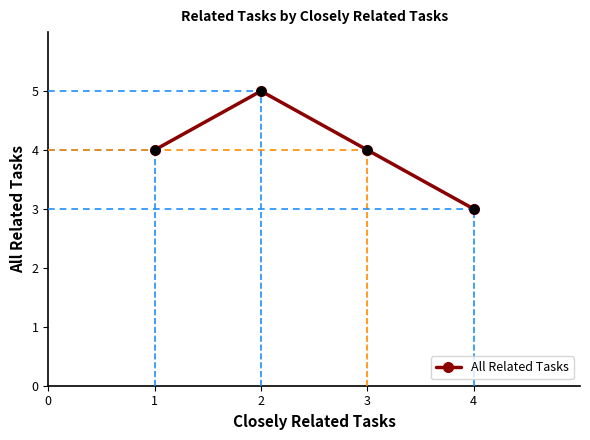

What is the ratio of the value at 3 to the value at 2?

0.8